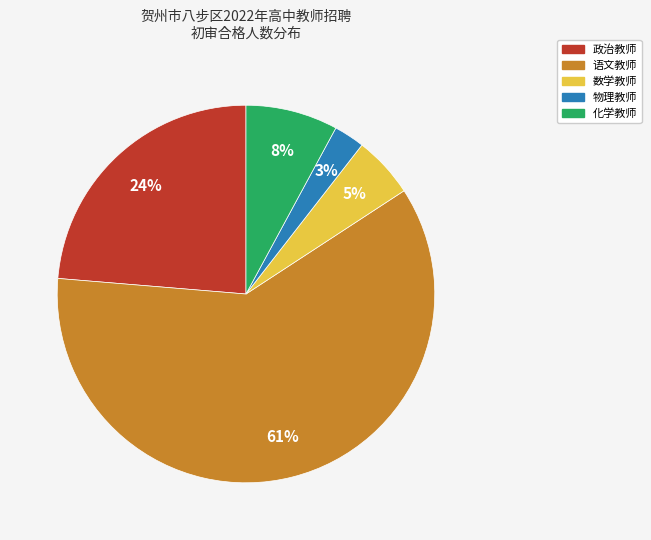

Which category has the smallest portion of the pie?

物理教师